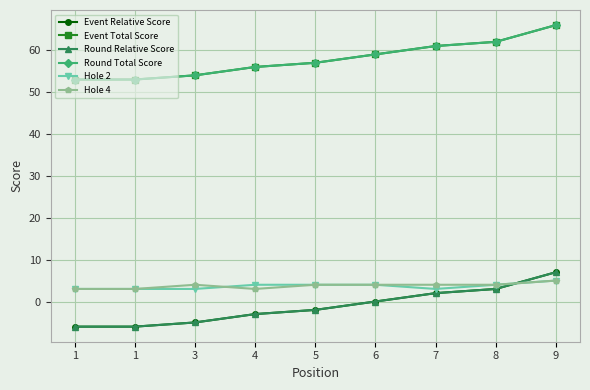

Where is Event Relative Score nearest to the value 0?

6